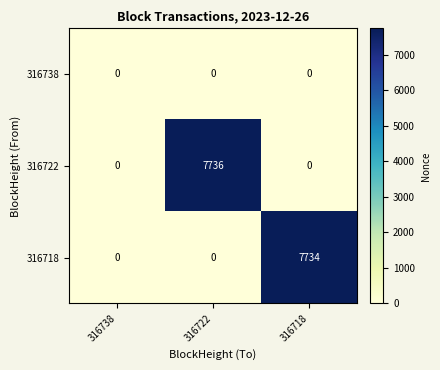

At which category does the chart reach its peak across all series?

316722